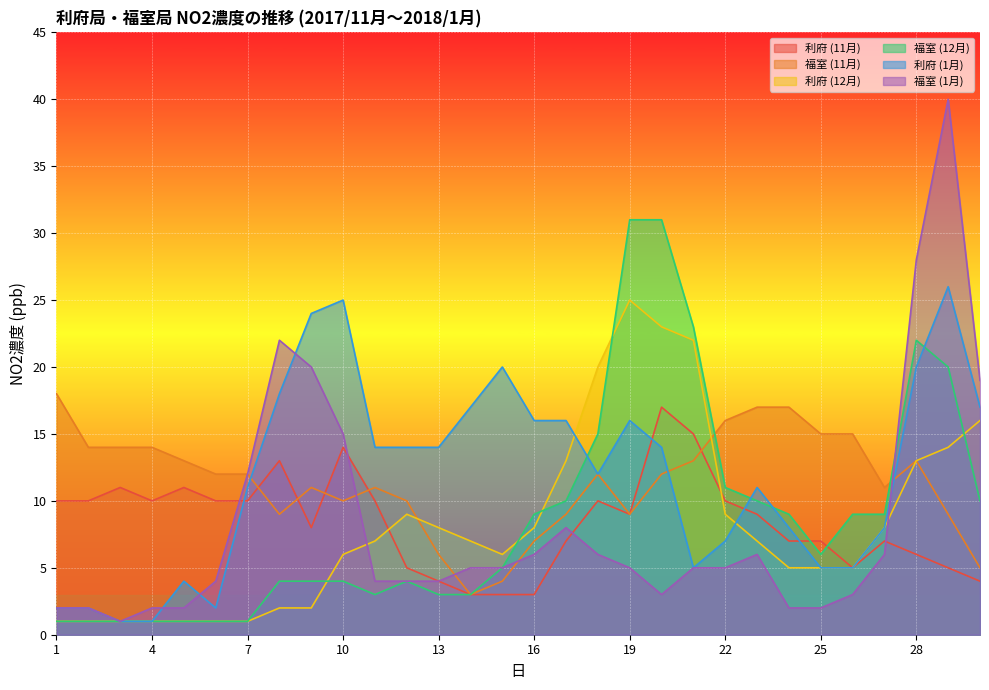

Between 13 and 20, which series saw the biggest shift?

福室 (12月)